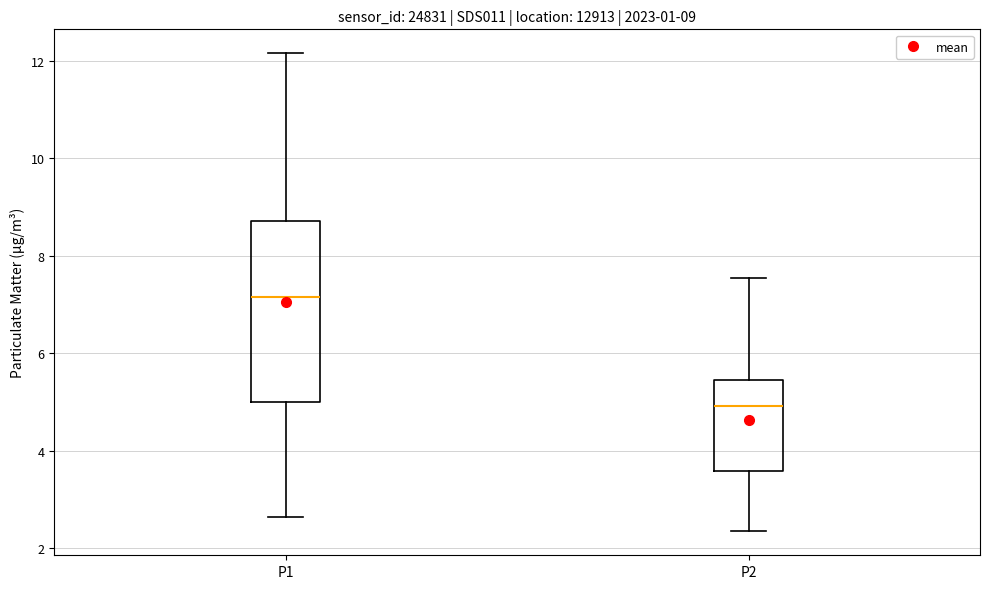

Which box's median line is the lowest?

P2